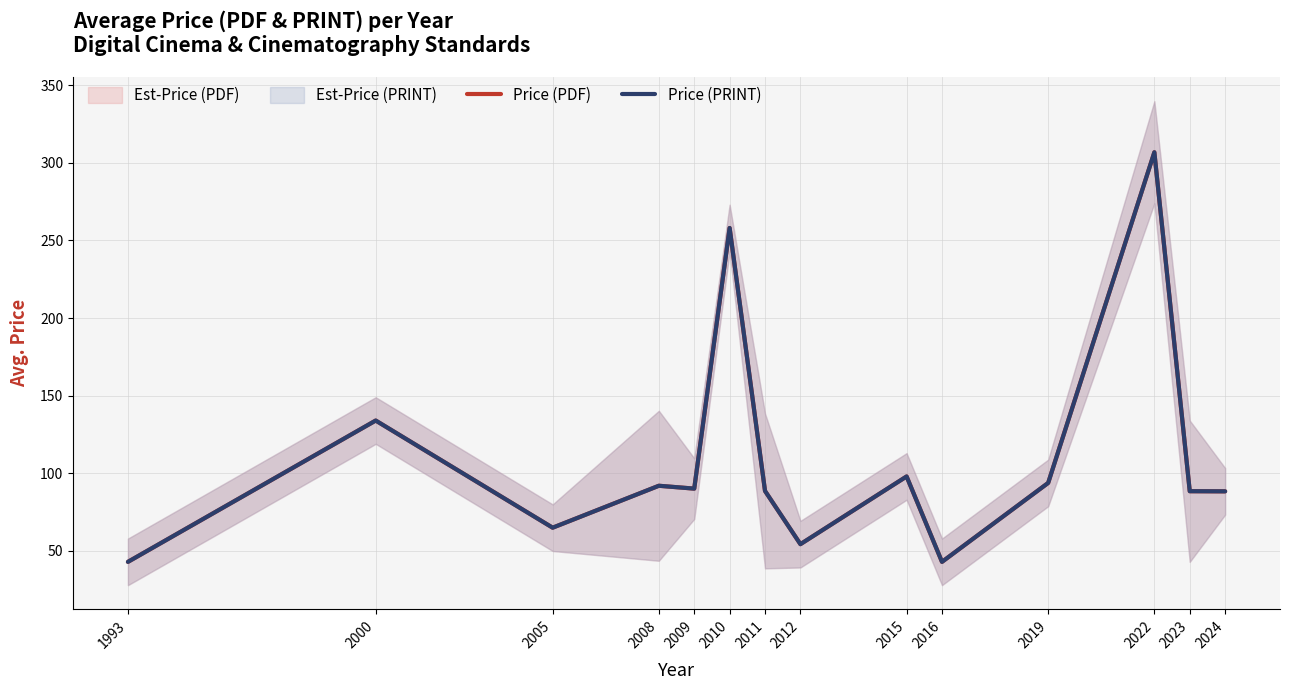

What is the highest value of the Price (PDF) series?

306.8